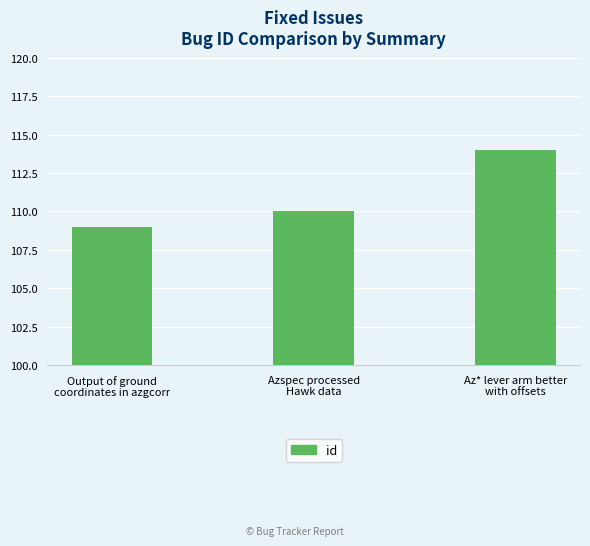

What is the difference between the second highest and minimum values?

1